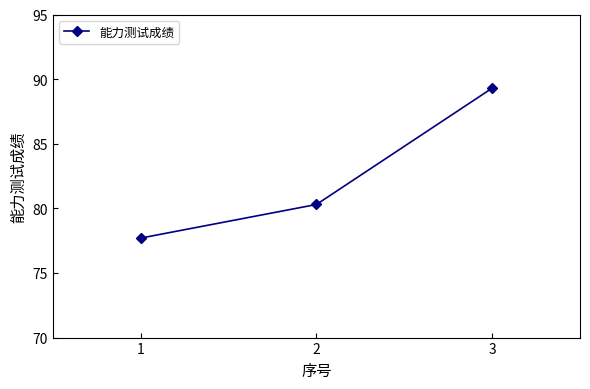

How many lines are shown in the chart?

1